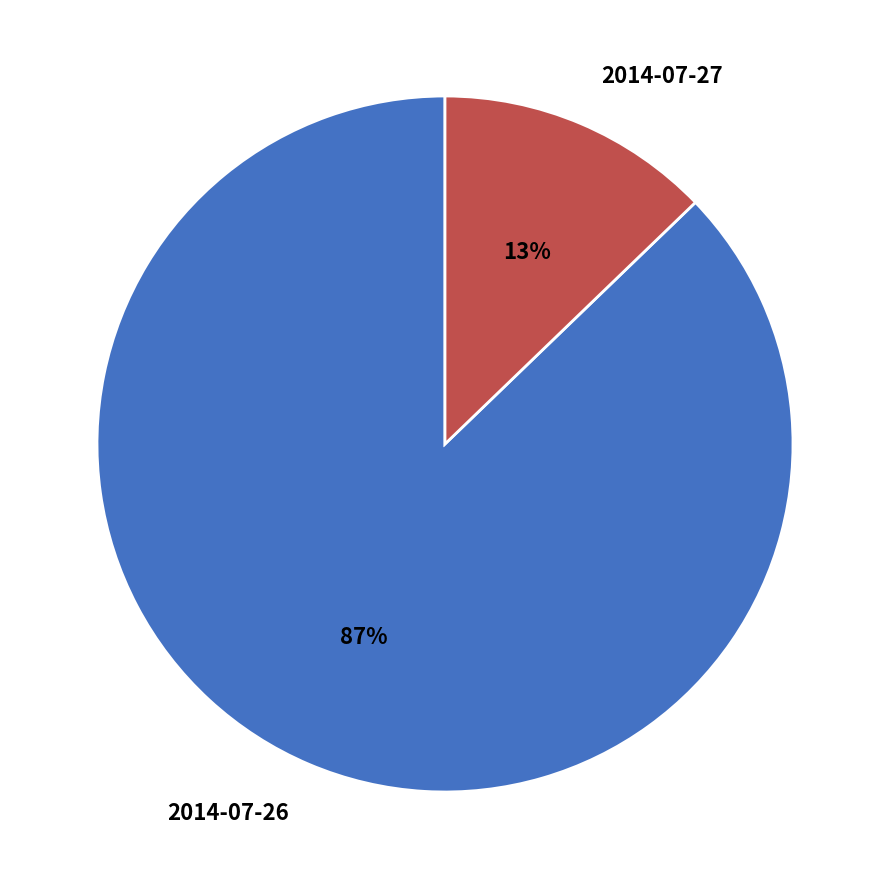

How many segments does this pie chart have?

2